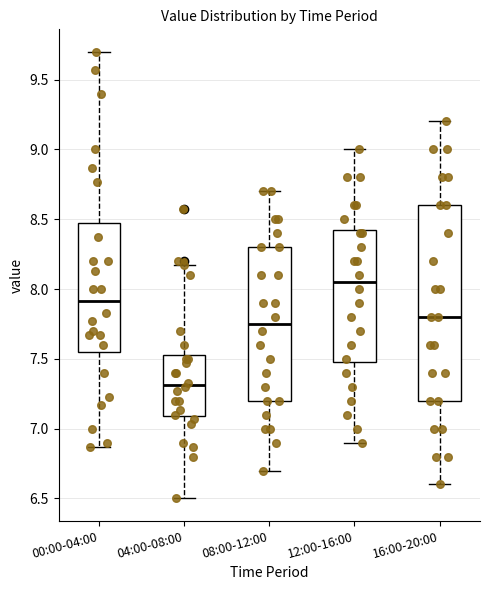

Reading left to right, read every box against the y-axis: the position of its median line, the range the box covers, and the ends of its whiskers. The values are not printed on the chart, so give them approximately, as read against the axis.

00:00-04:00: median 7.90, box 7.55 to 8.45, whiskers 6.85 to 9.70
04:00-08:00: median 7.30, box 7.10 to 7.55, whiskers 6.50 to 8.15
08:00-12:00: median 7.75, box 7.20 to 8.30, whiskers 6.70 to 8.70
12:00-16:00: median 8.05, box 7.50 to 8.45, whiskers 6.90 to 9.00
16:00-20:00: median 7.80, box 7.20 to 8.60, whiskers 6.60 to 9.20